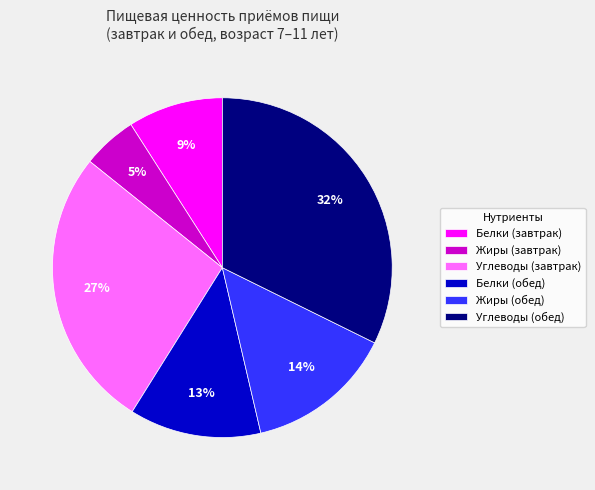

Which has a higher value, Жиры (обед) or Жиры (завтрак)?

Жиры (обед)